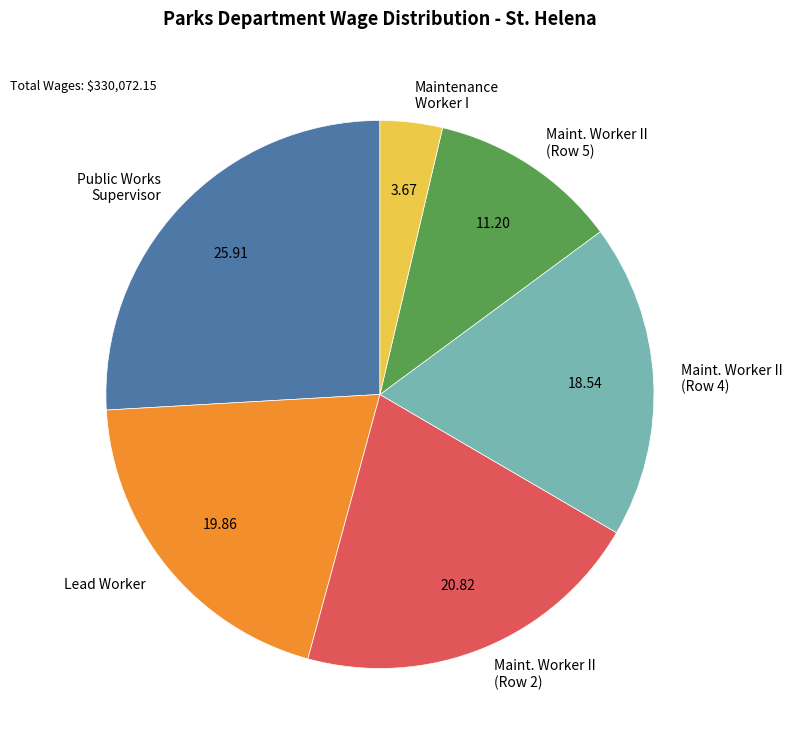

Count the number of slices in the pie.

6